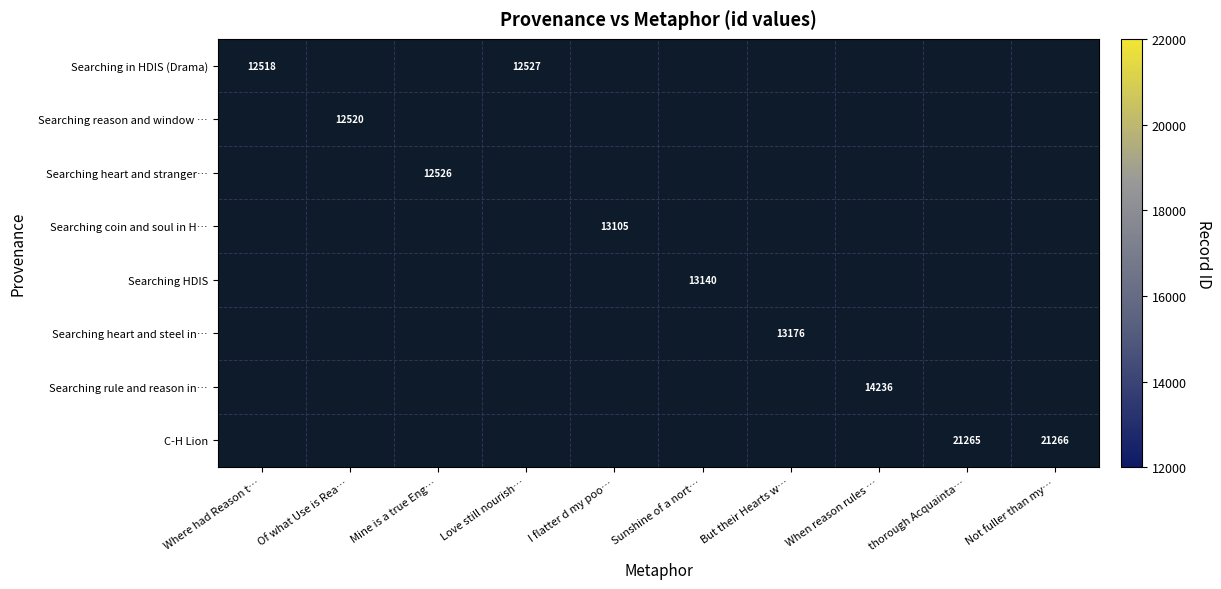

At how many categories does at least one series exceed 19432?

2